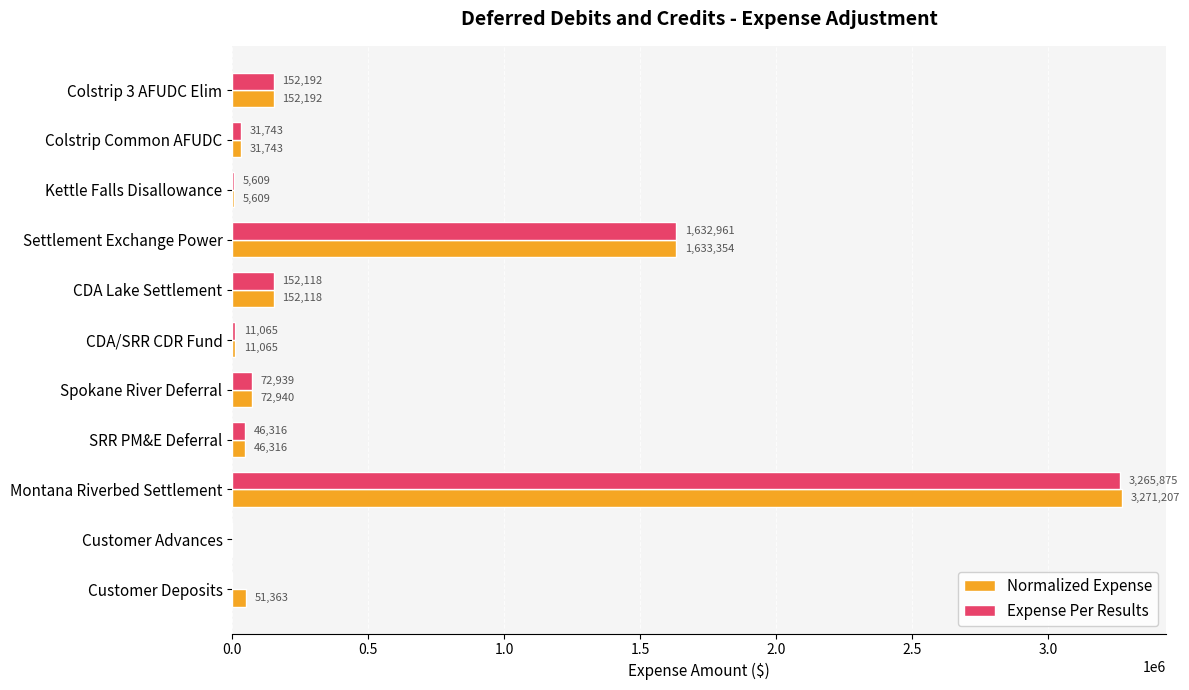

Which series has the widest spread of values?

Normalized Expense